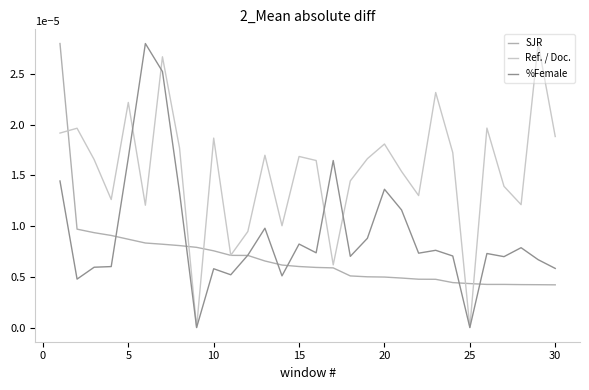

Rank the series by their average value, from lowest to highest.

SJR, %Female, Ref. / Doc.